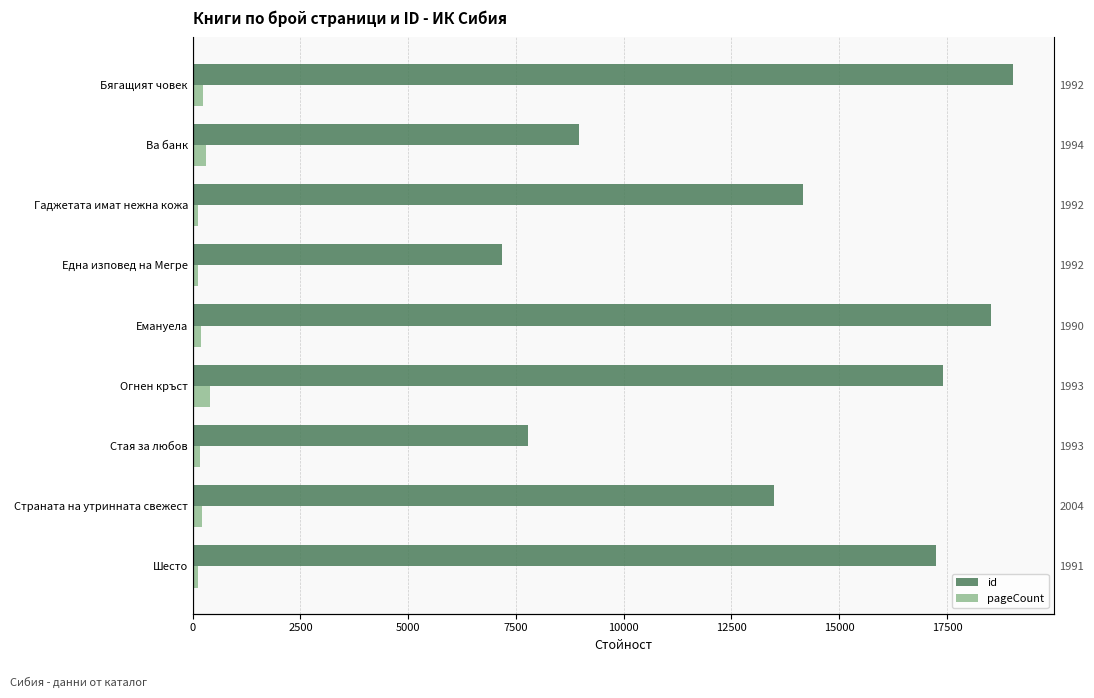

What is the sum of all id values?

123769